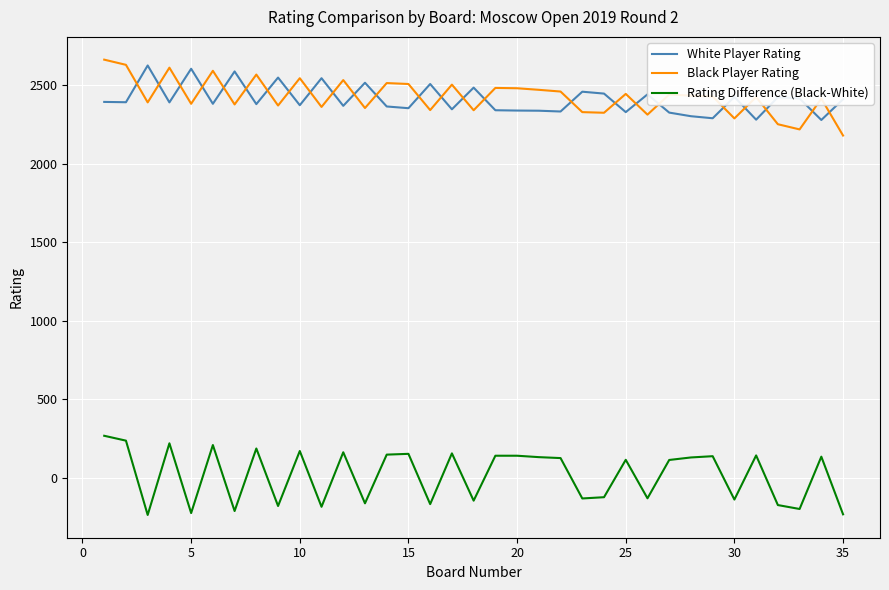

What is the smallest value displayed?

-235